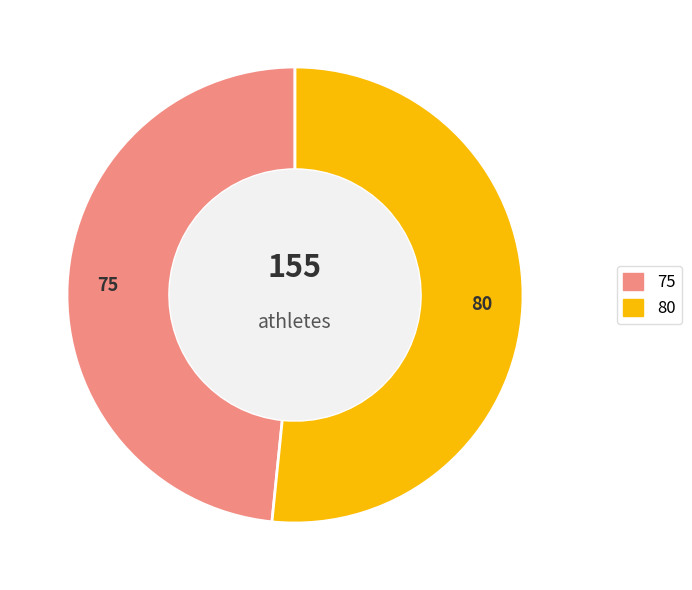

Does any single category account for the majority?

Yes